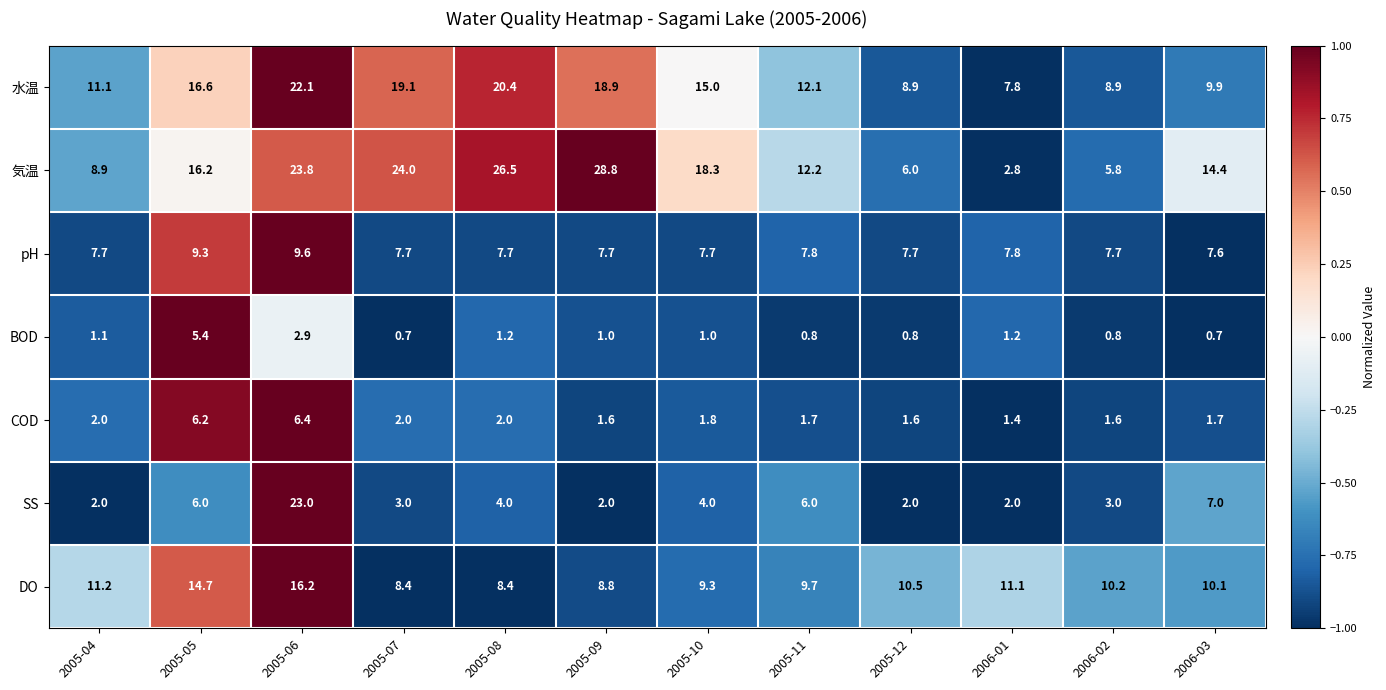

Rank the series by their maximum value, from highest to lowest.

気温, SS, 水温, DO, pH, COD, BOD